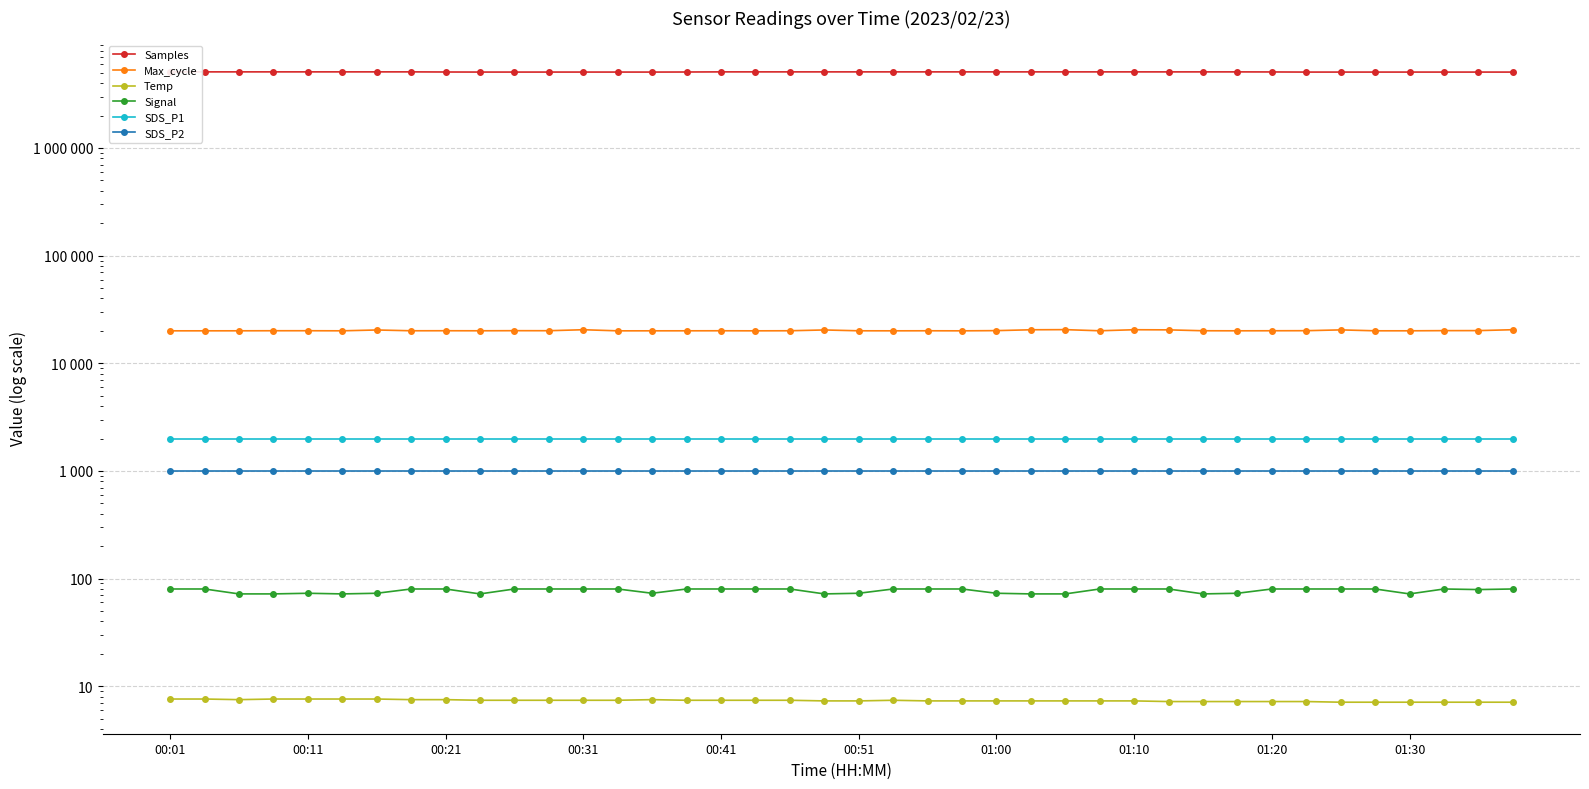

What is the value of the Signal point at the 32nd from the left?

73.0